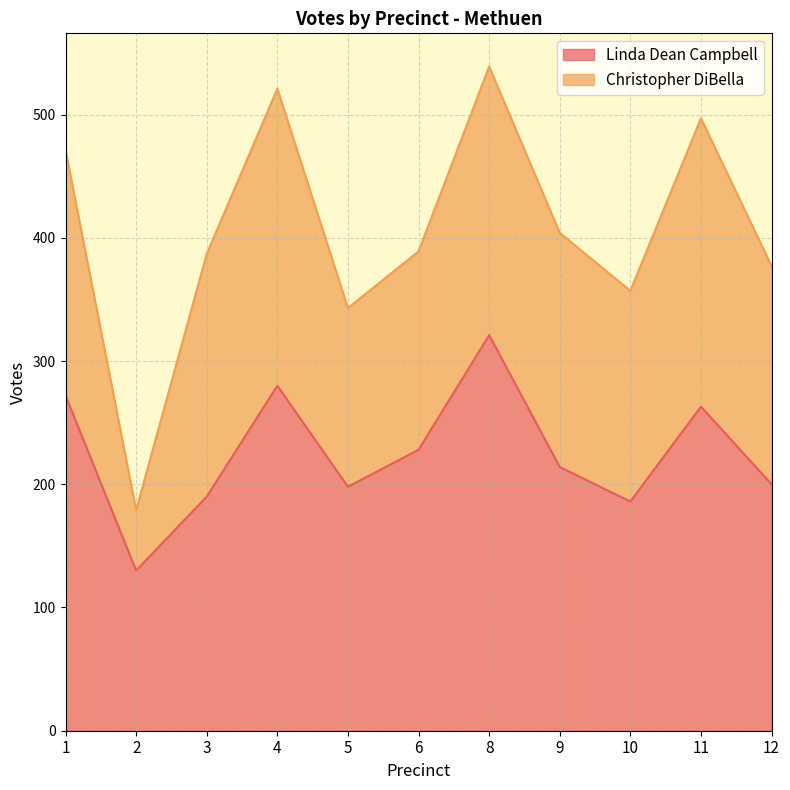

List the labels in order of value, largest first.

8, 4, 1, 11, 6, 9, 12, 5, 3, 10, 2